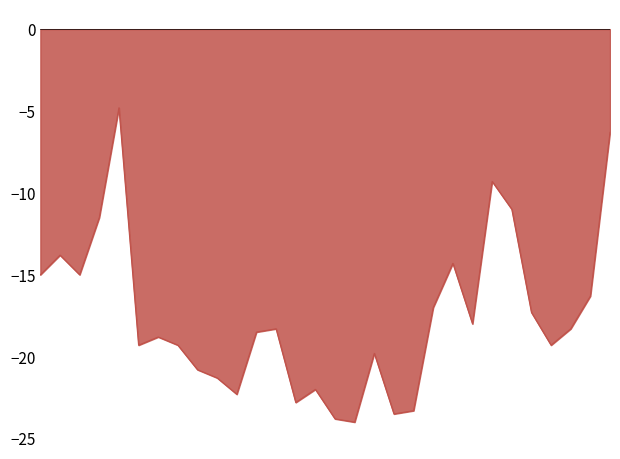

What is the difference between the maximum and minimum values?

19.2